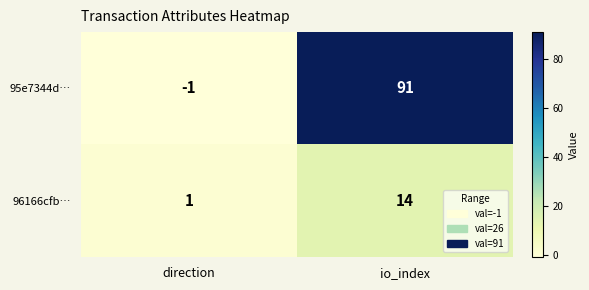

What is the smallest value displayed?

-1